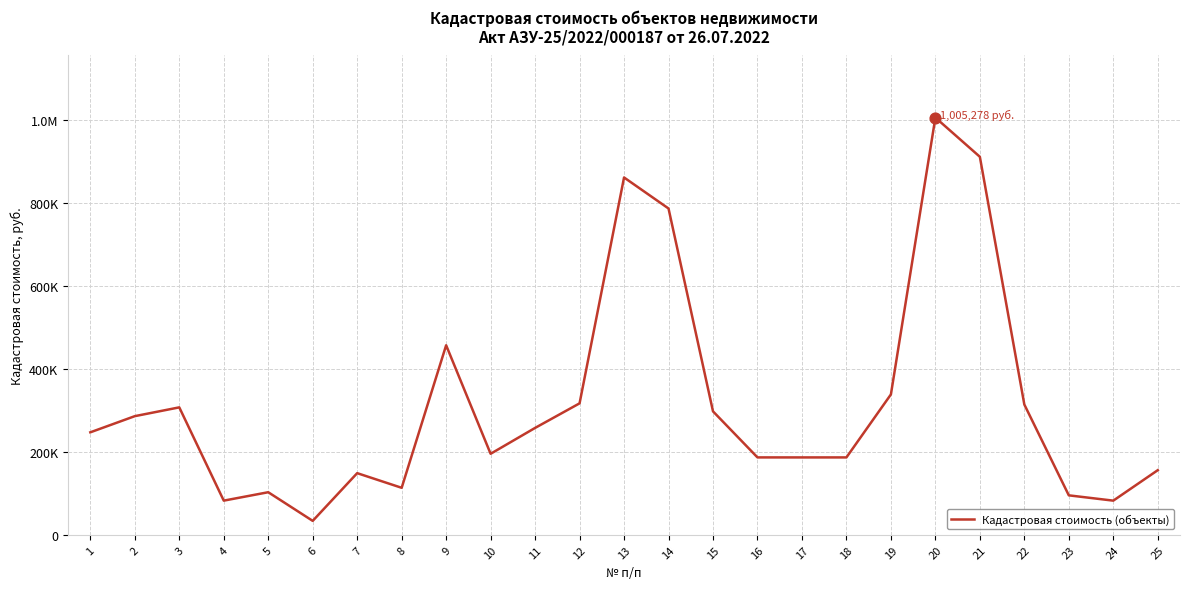

Which has a higher value, 16 or 8?

16